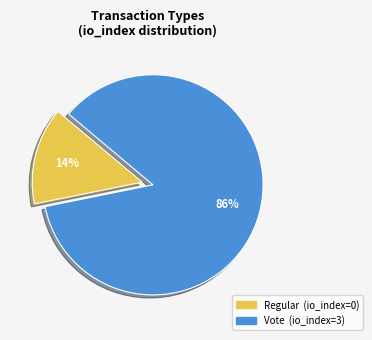

How many segments does this pie chart have?

2